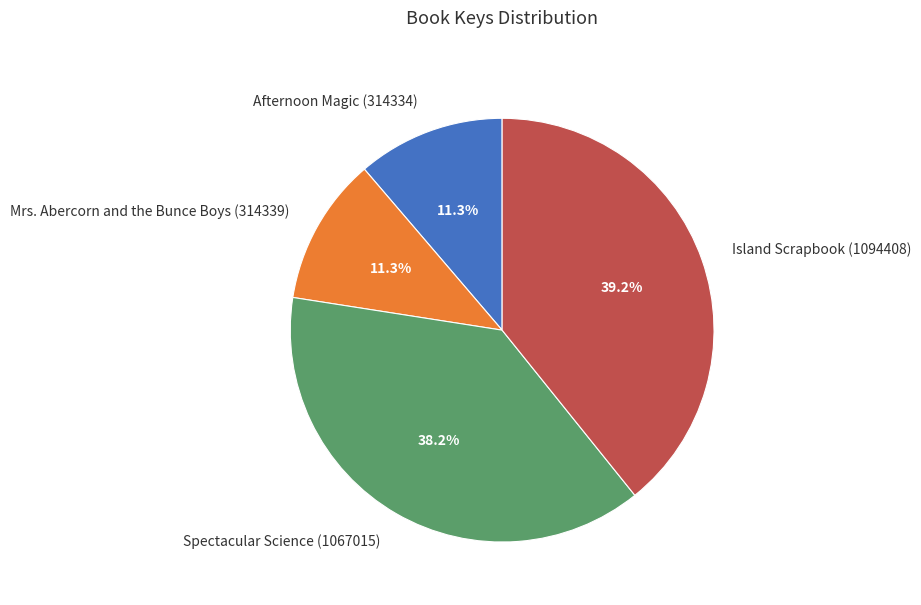

Count the number of slices in the pie.

4